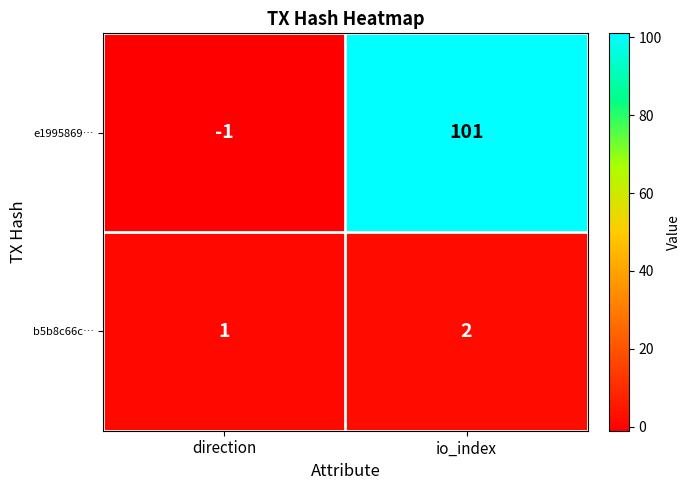

Reading left to right, transcribe all the data shown in this chart.

e1995869…: -1	101
b5b8c66c…: 1	2